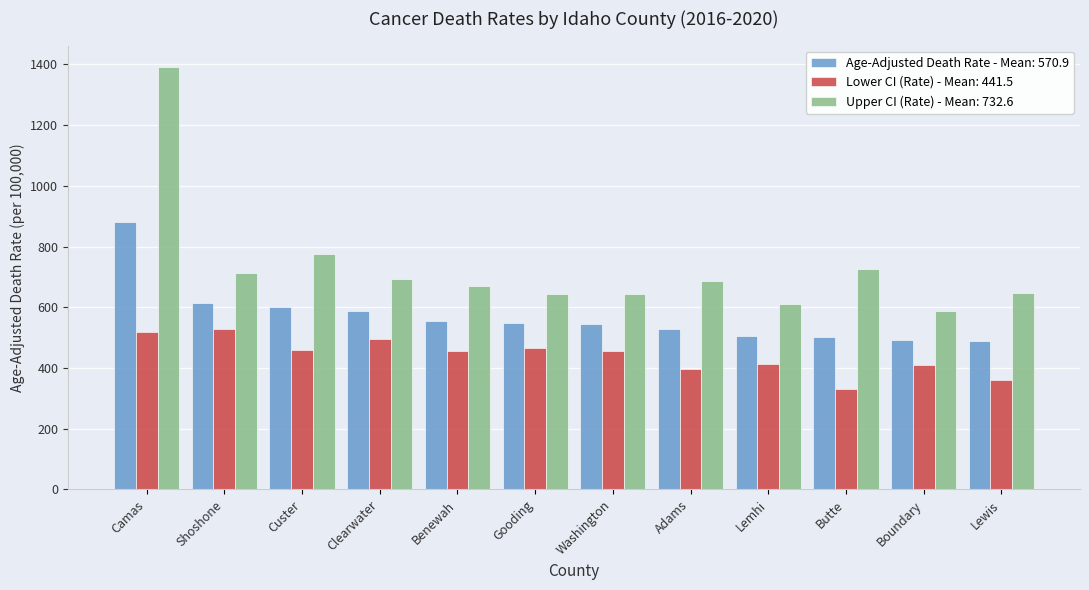

Rank the series by their maximum value, from lowest to highest.

Lower CI (Rate) - Mean: 441.5, Age-Adjusted Death Rate - Mean: 570.9, Upper CI (Rate) - Mean: 732.6